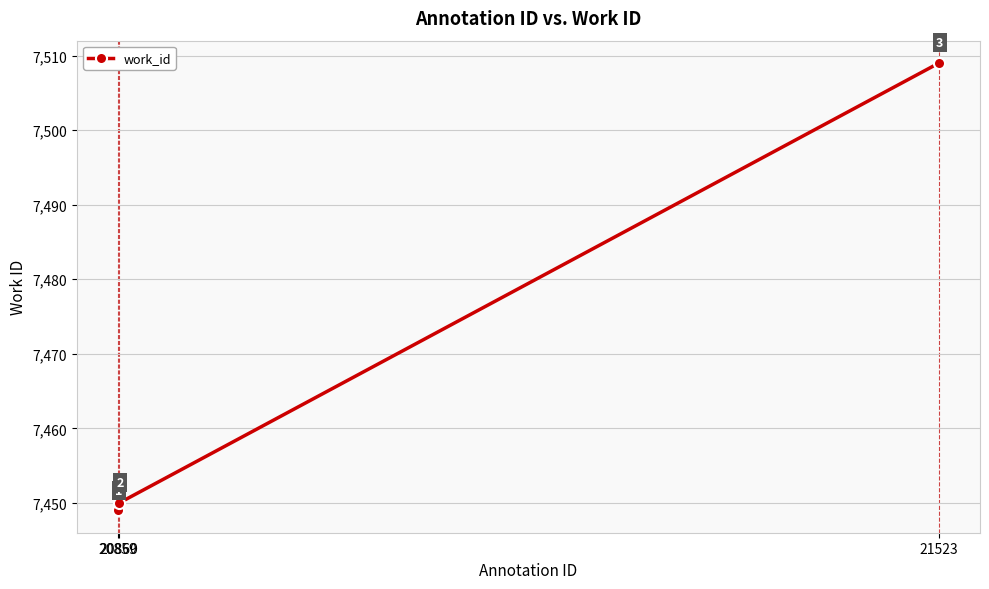

How many lines are shown in the chart?

1